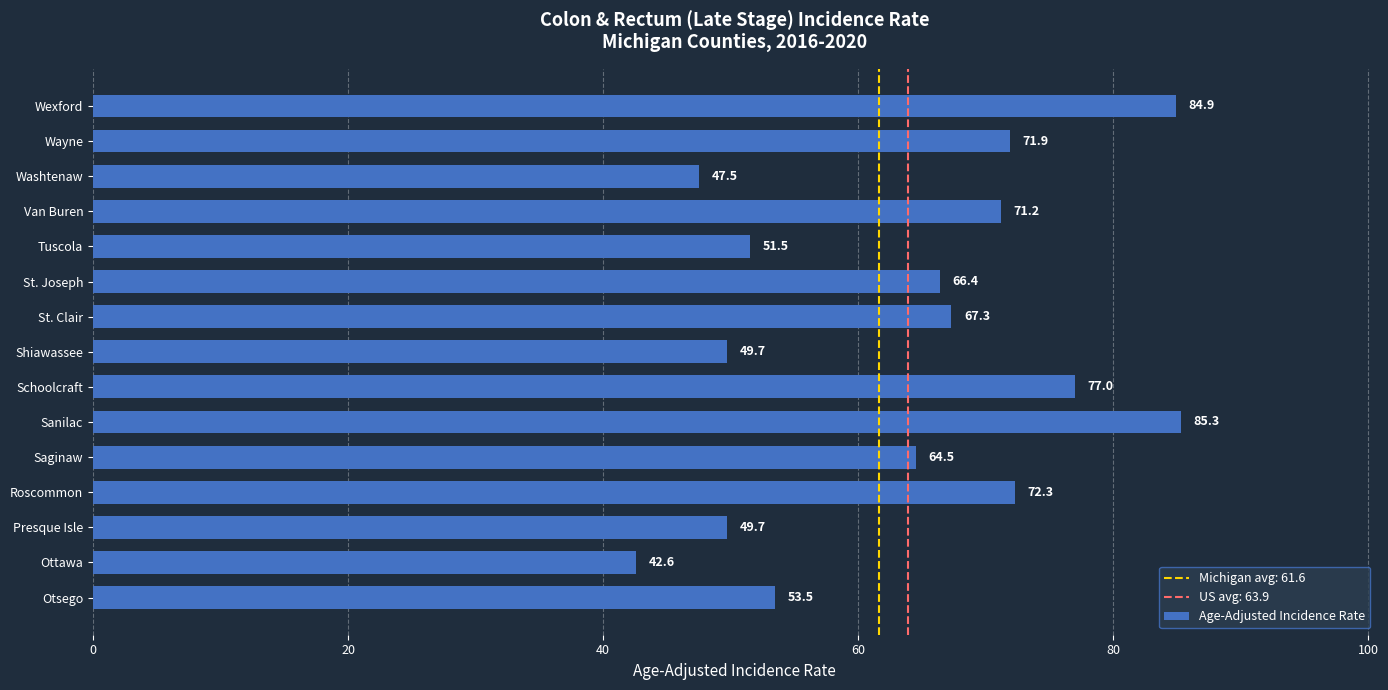

Reading top to bottom, transcribe all the data shown in this chart.

Wexford=84.9	Wayne=71.9	Washtenaw=47.5	Van Buren=71.2	Tuscola=51.5	St. Joseph=66.4	St. Clair=67.3	Shiawassee=49.7	Schoolcraft=77.0	Sanilac=85.3	Saginaw=64.5	Roscommon=72.3	Presque Isle=49.7	Ottawa=42.6	Otsego=53.5